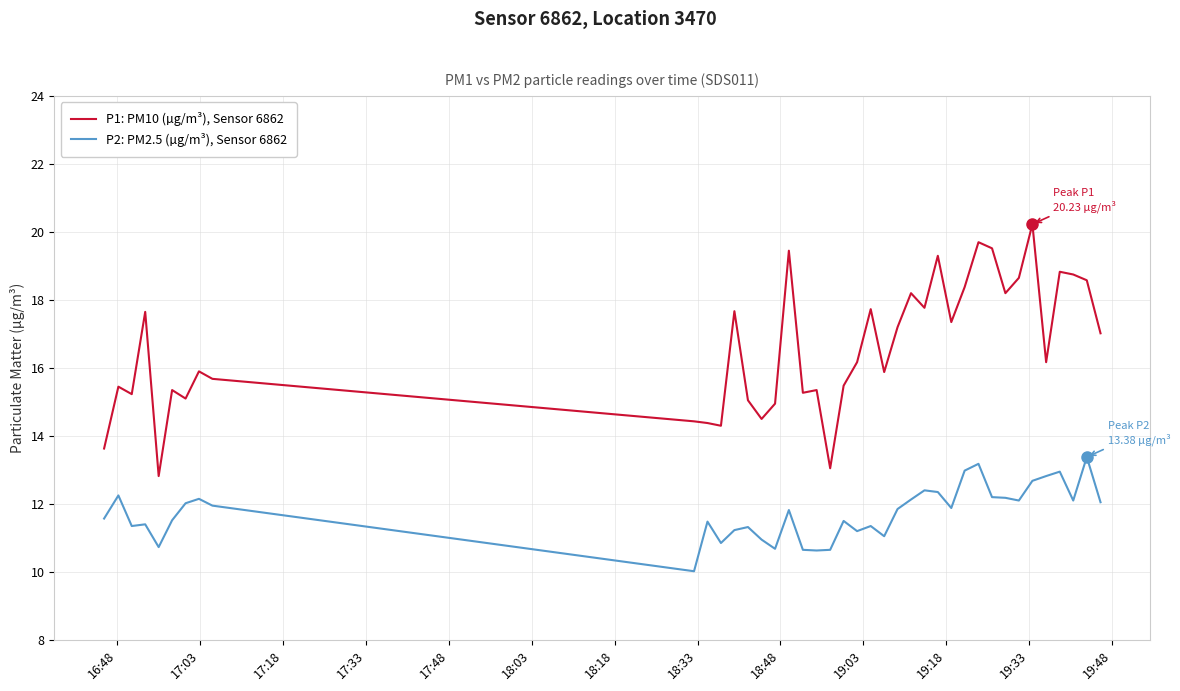

True or false: P2: PM2.5 (µg/m³), Sensor 6862 and P1: PM10 (µg/m³), Sensor 6862 intersect in this chart.

False